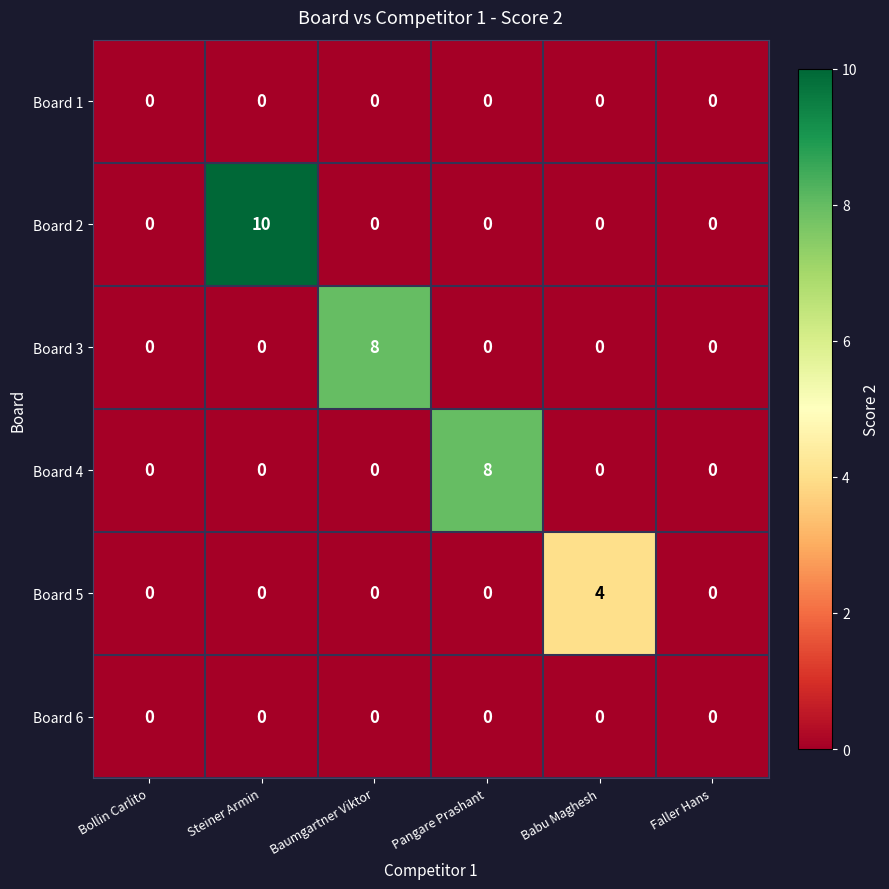

Is it true that Board 4 equals 13 at Pangare Prashant?

False